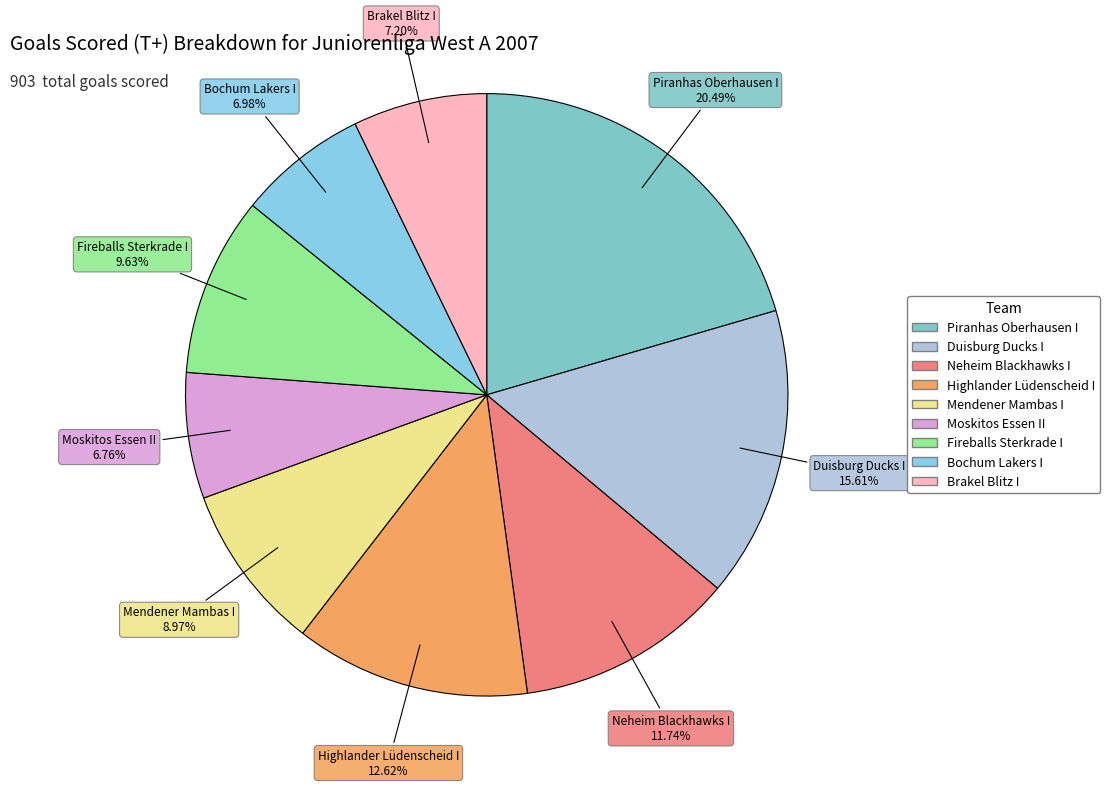

Combined, do Piranhas Oberhausen I and Highlander Lüdenscheid I account for over 50%?

No